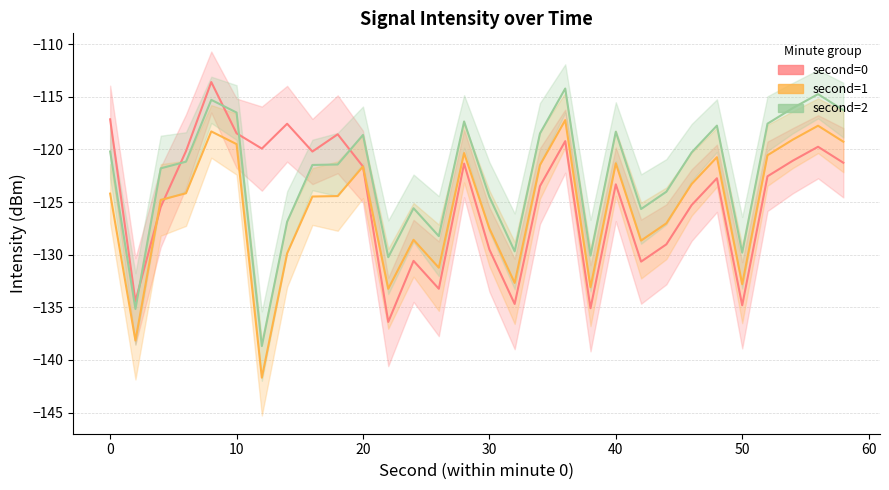

Which series has the widest spread of values?

second=1